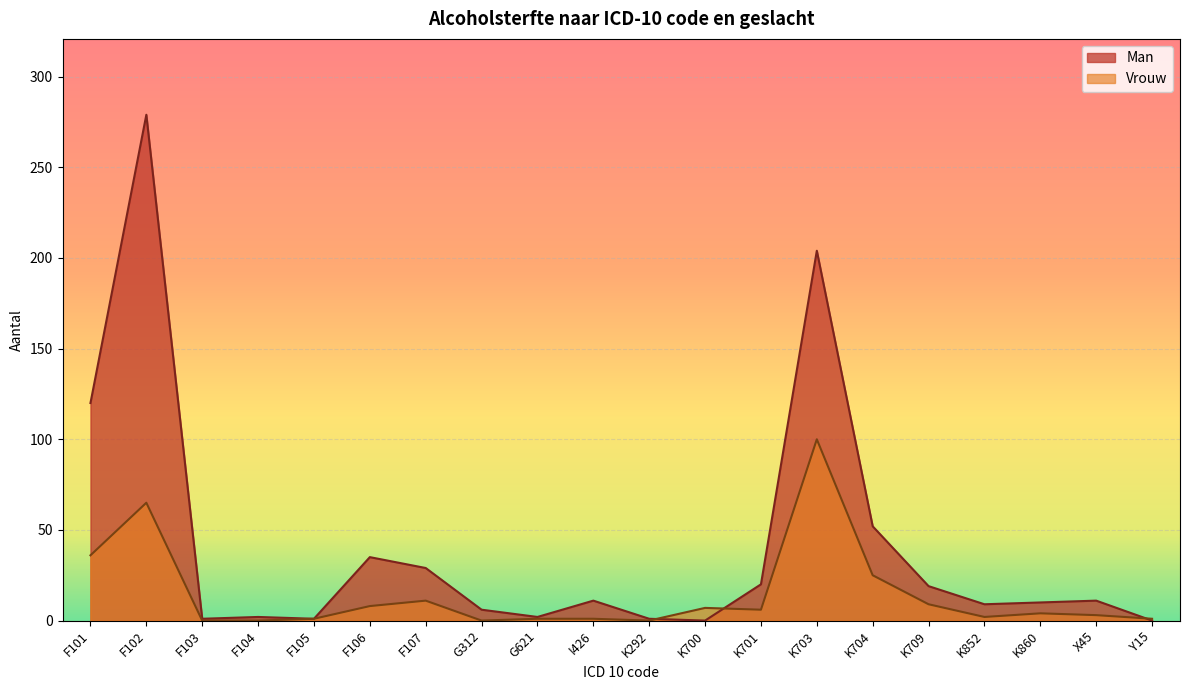

At which label is Man closest to 139?

F101